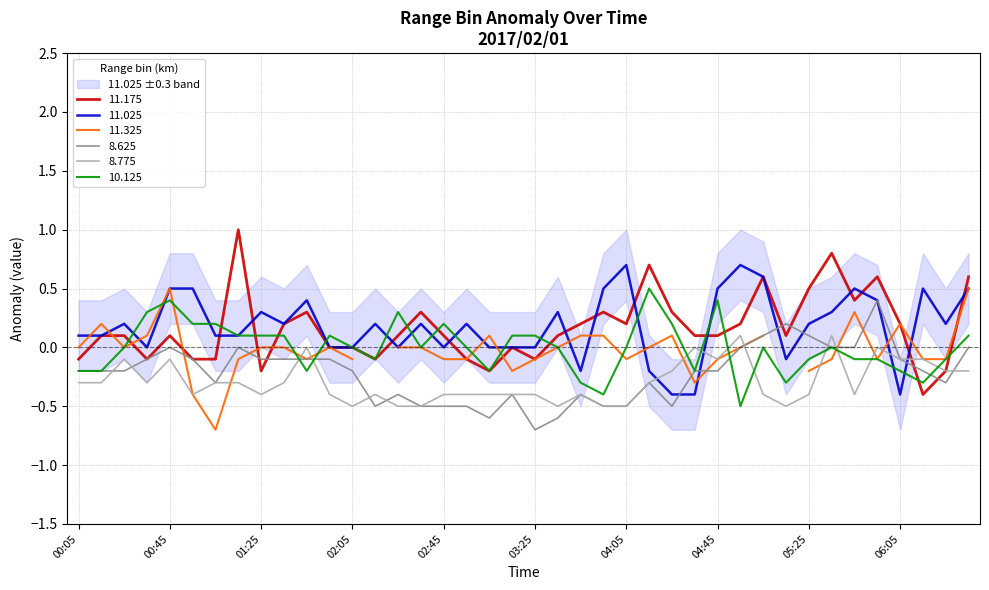

True or false: 11.025 and 8.775 intersect in this chart.

True